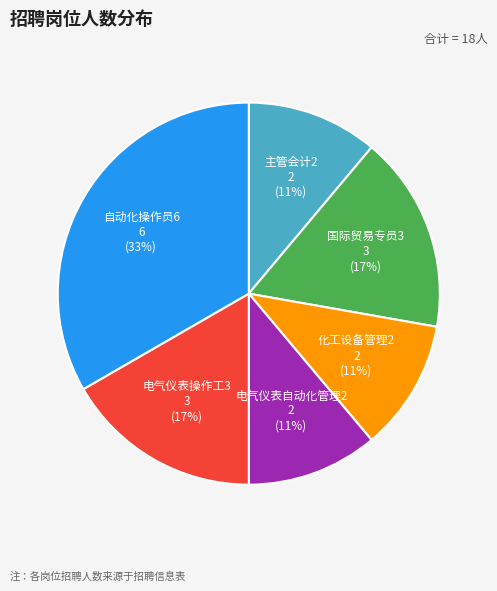

Is there a majority slice in this chart?

No